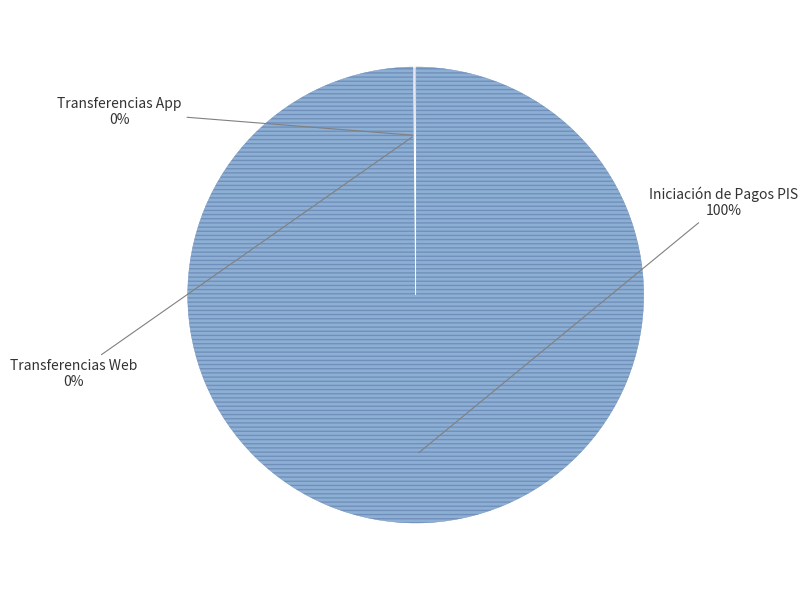

To the nearest percent, what is the difference between the largest and smallest slice percentages?

100%